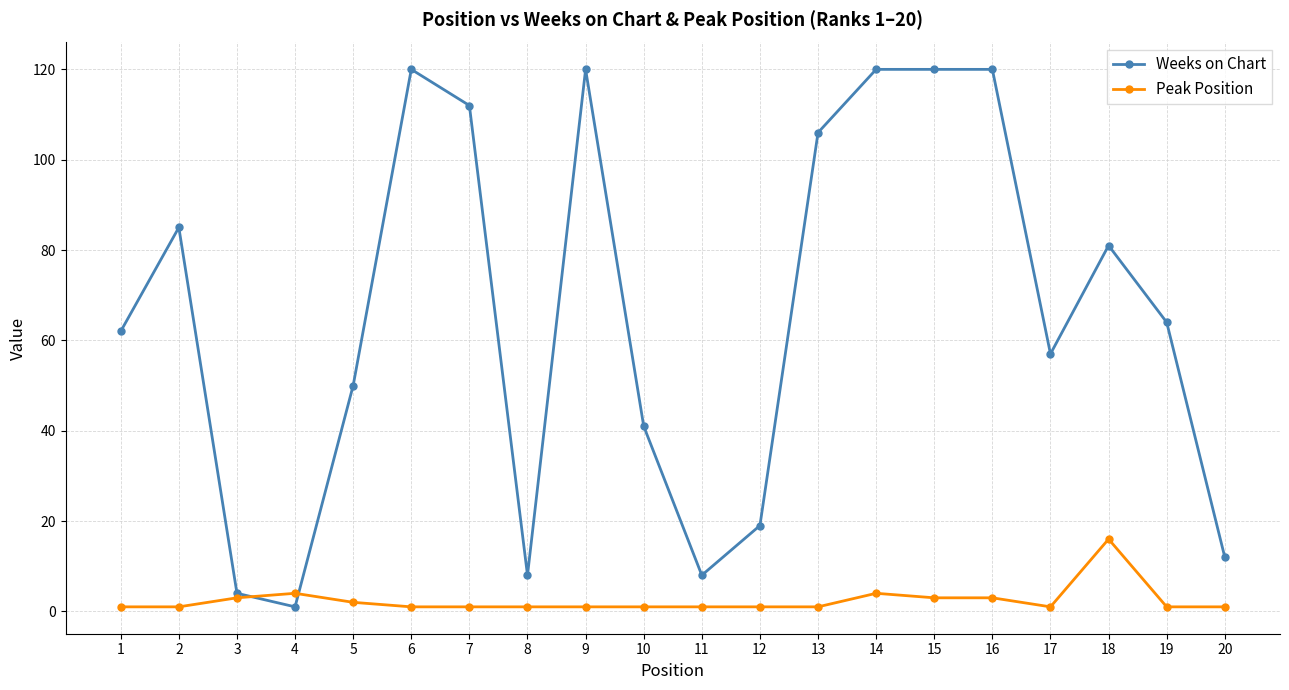

True or false: Weeks on Chart and Peak Position intersect in this chart.

True